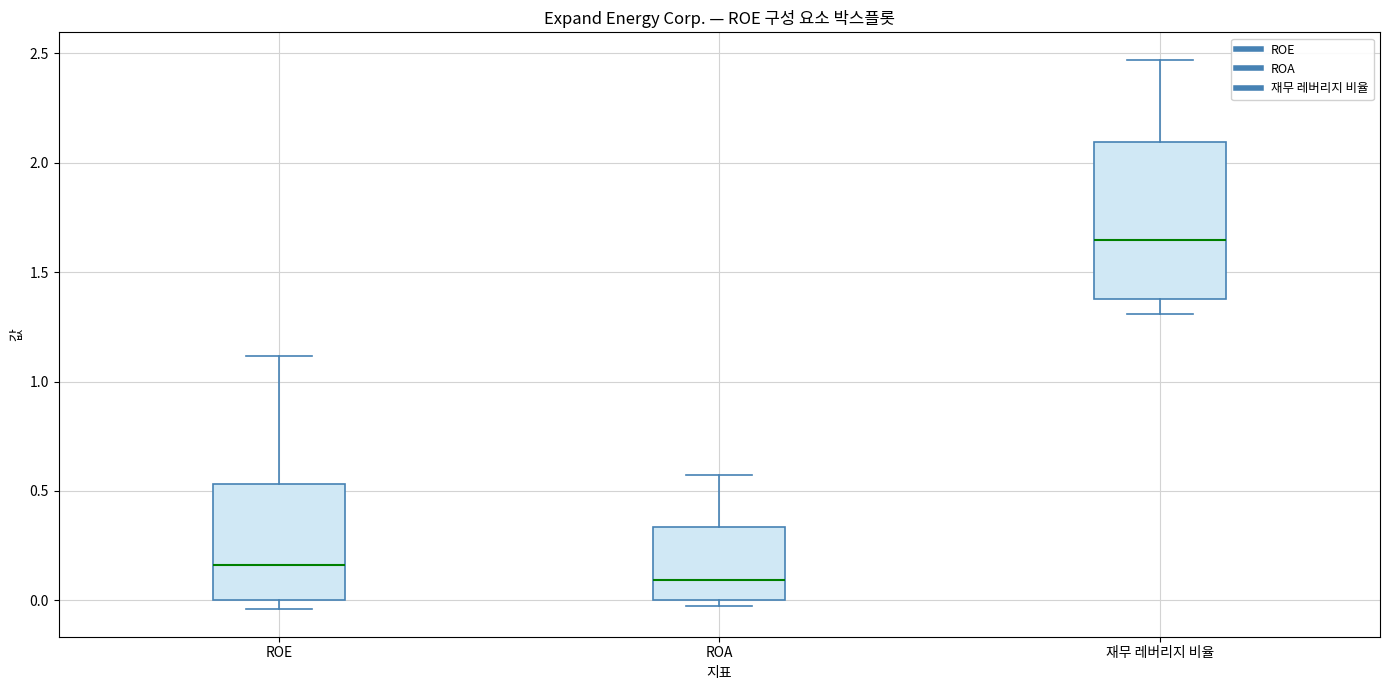

Which box's median line is the lowest?

ROA